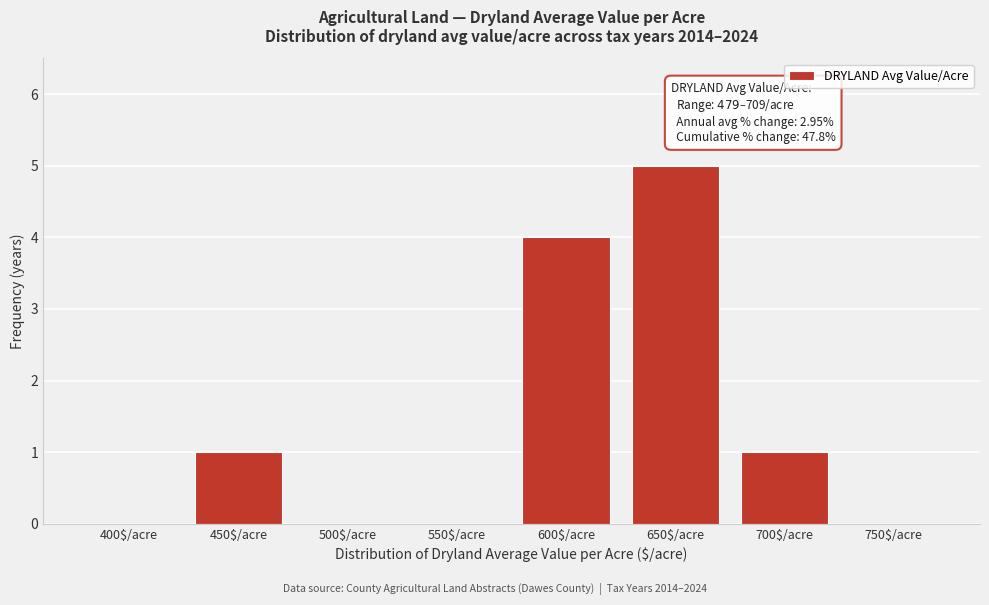

What is the sum of all values?

11